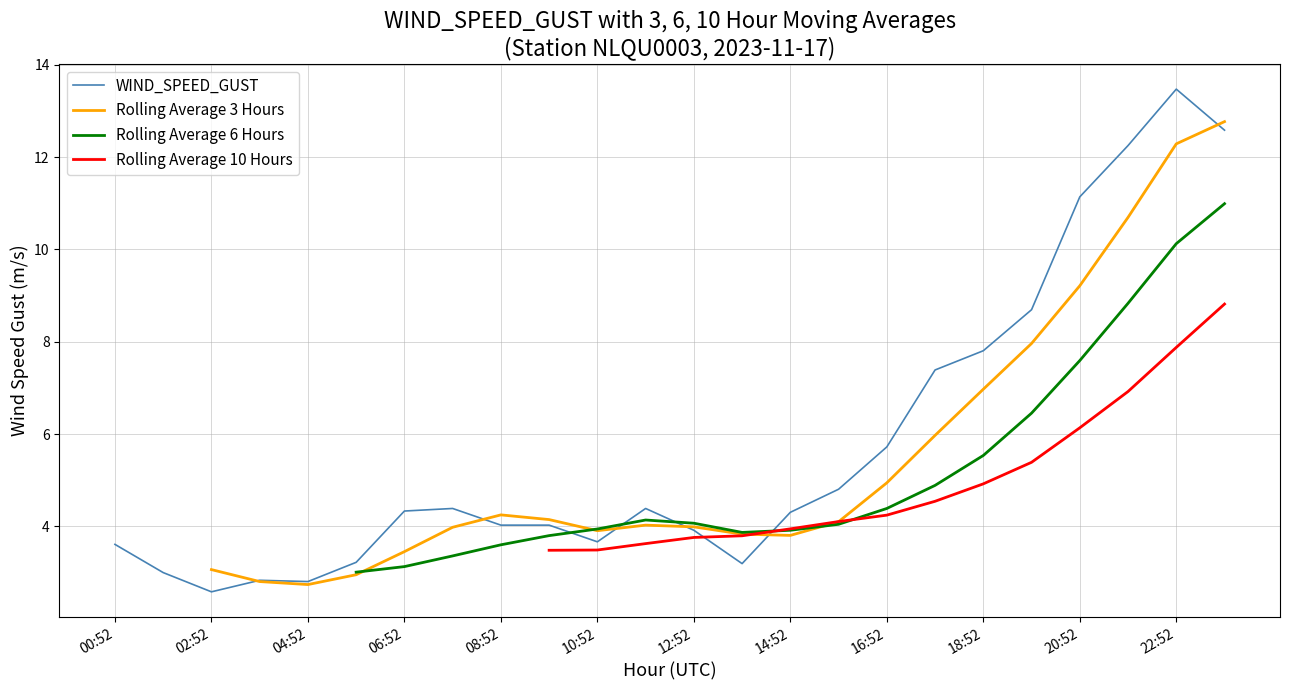

Rank the series by their maximum value, from highest to lowest.

WIND_SPEED_GUST, Rolling Average 3 Hours, Rolling Average 6 Hours, Rolling Average 10 Hours